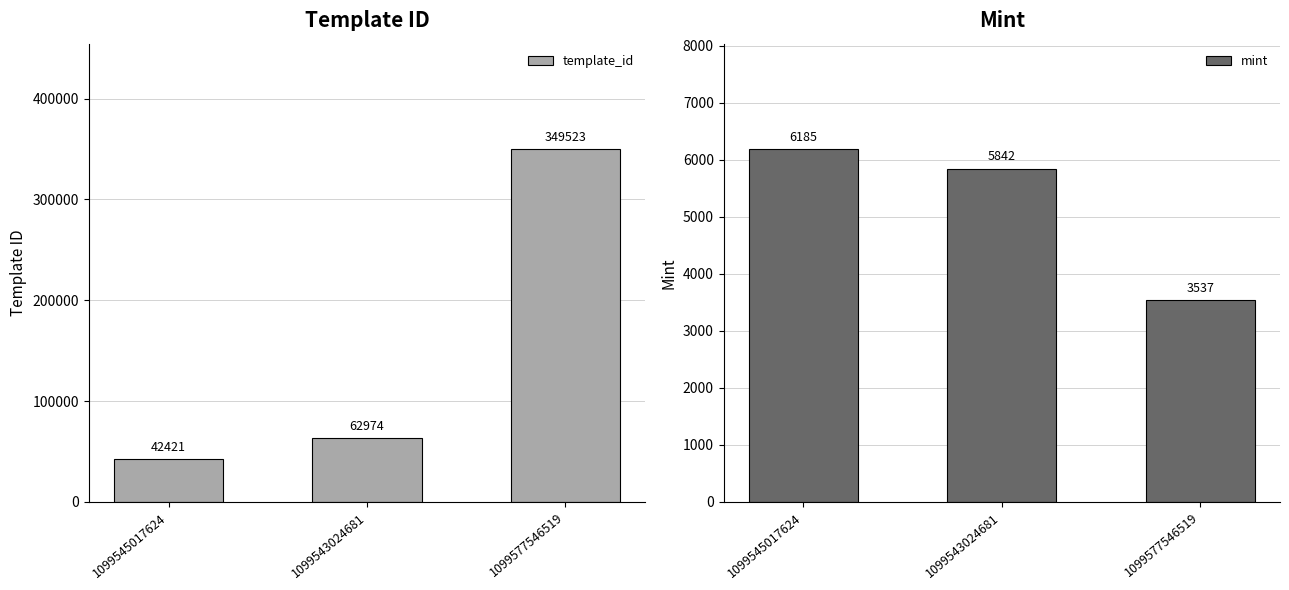

List the labels in order of mint value, largest first.

1099545017624, 1099543024681, 1099577546519